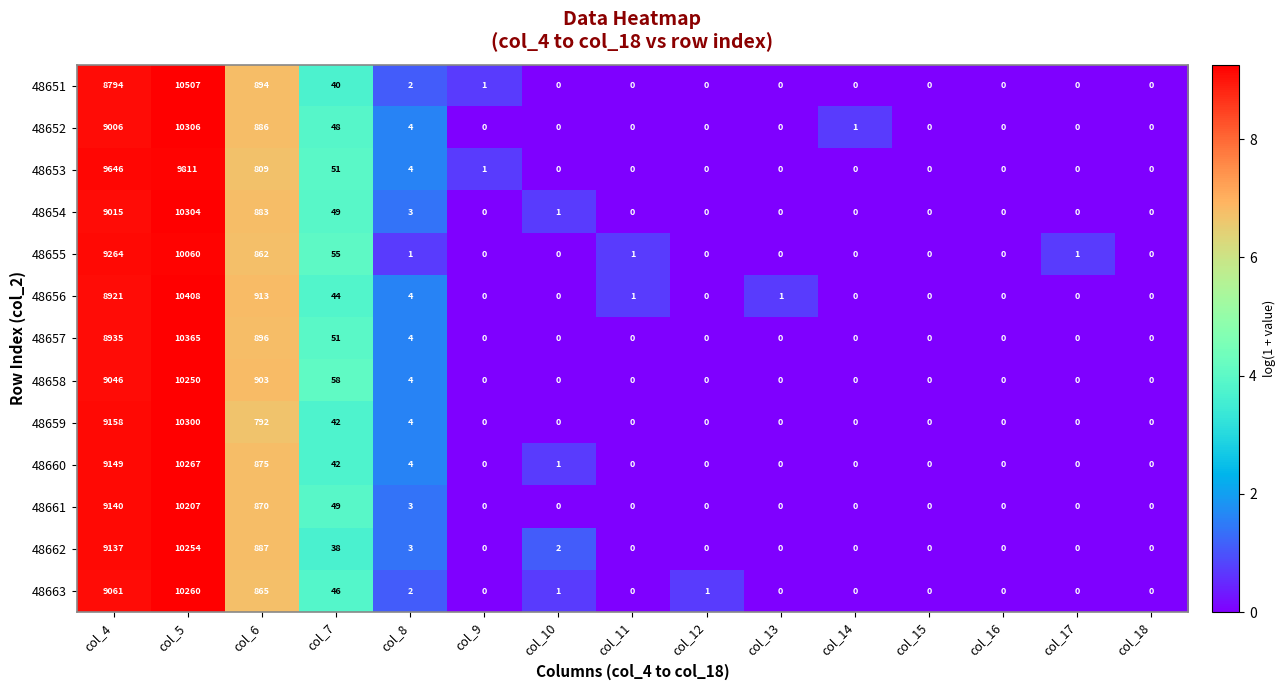

Which series has the widest spread of values?

48651